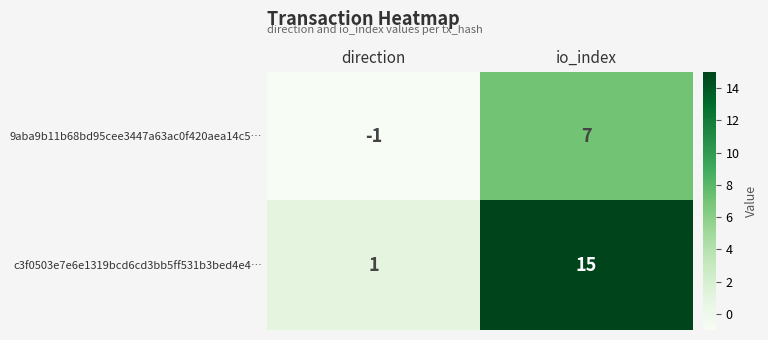

Which series changed the most between direction and io_index?

c3f0503e7e6e1319bcd6cd3bb5ff531b3bed4e4…